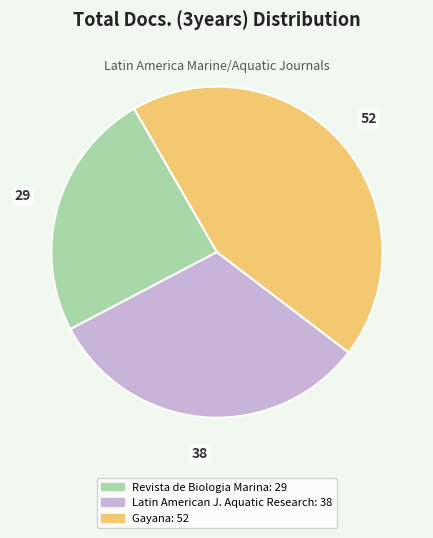

Is there a majority slice in this chart?

No